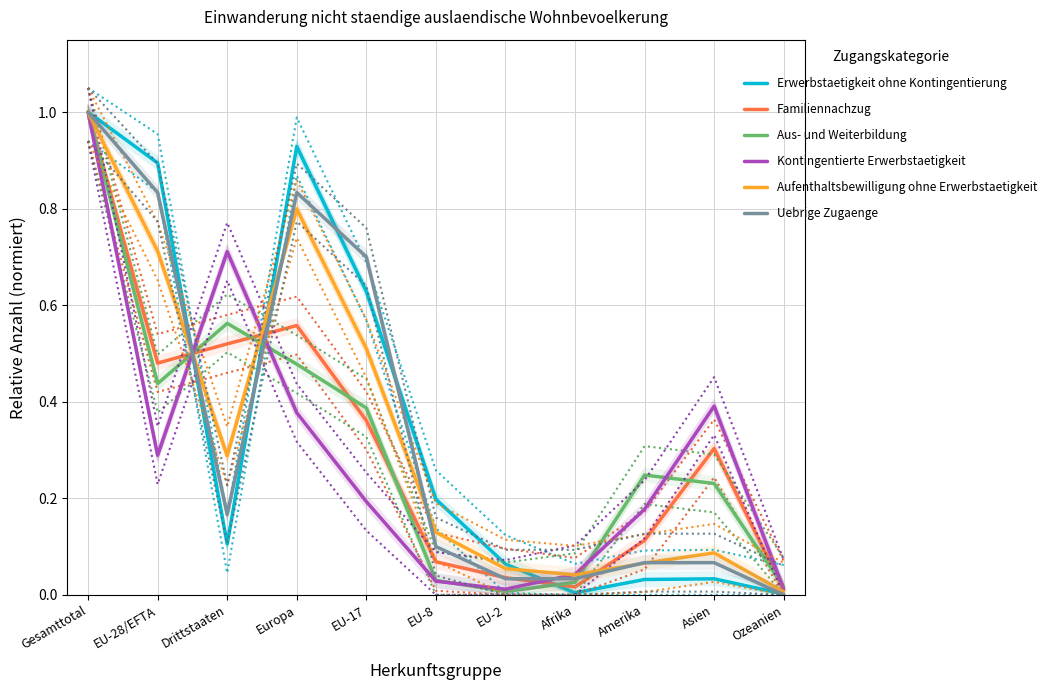

What is the difference between the second highest and minimum values in the Erwerbstaetigkeit ohne Kontingentierung series?

0.9